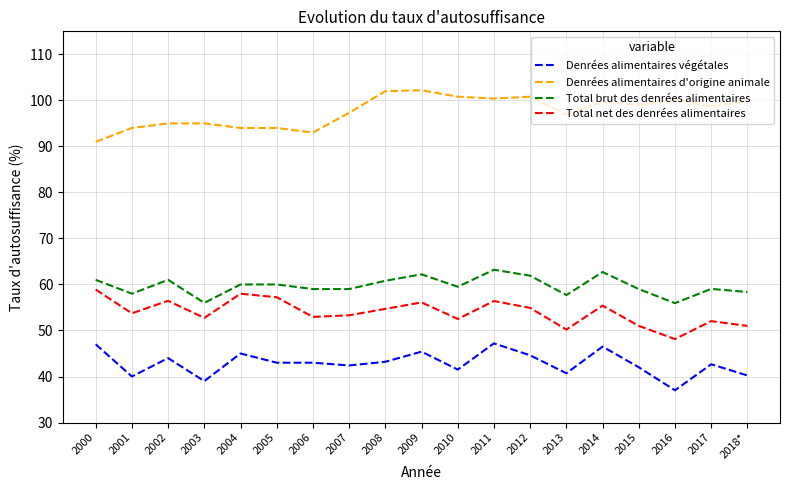

True or false: Denrées alimentaires d'origine animale and Denrées alimentaires végétales cross at least once.

False